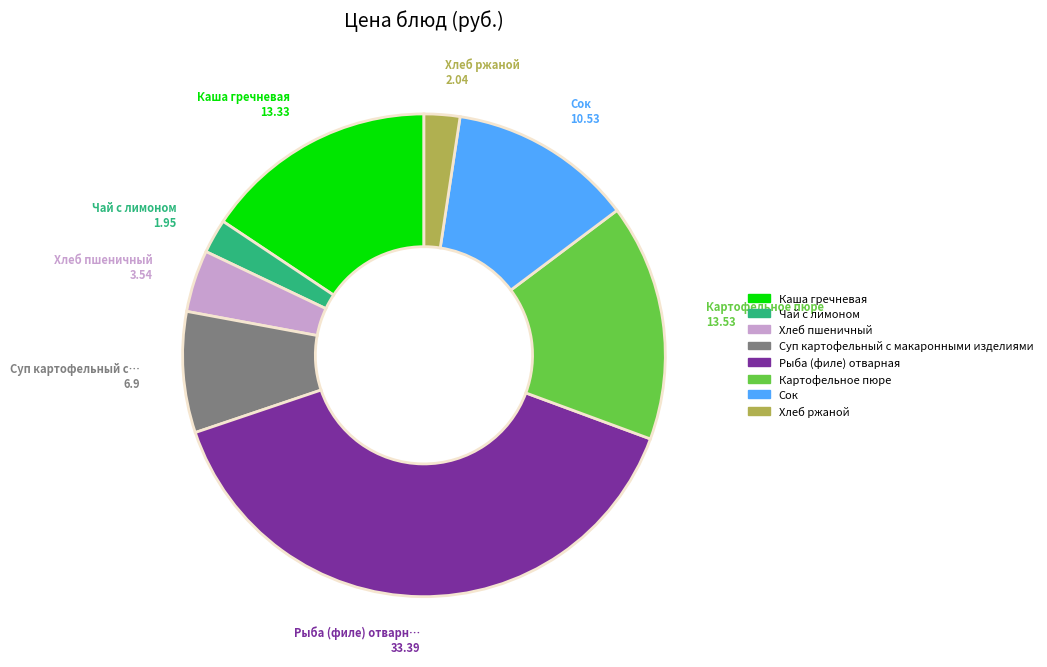

Which slice is the largest?

Рыба (филе) отварная